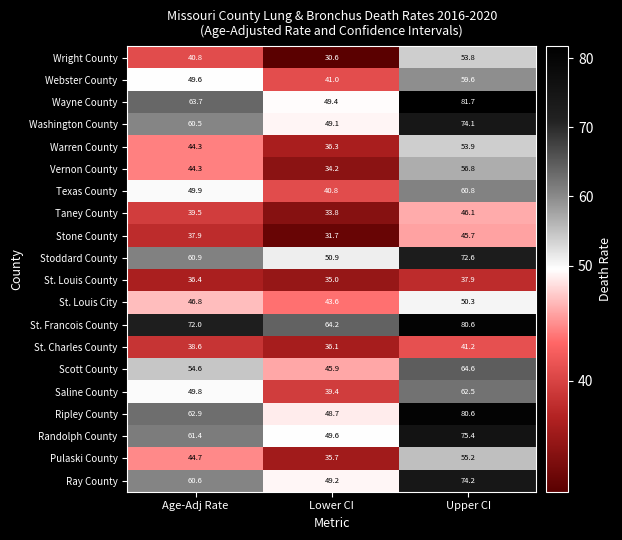

What is the difference between the highest and lowest values at Upper CI?

43.8